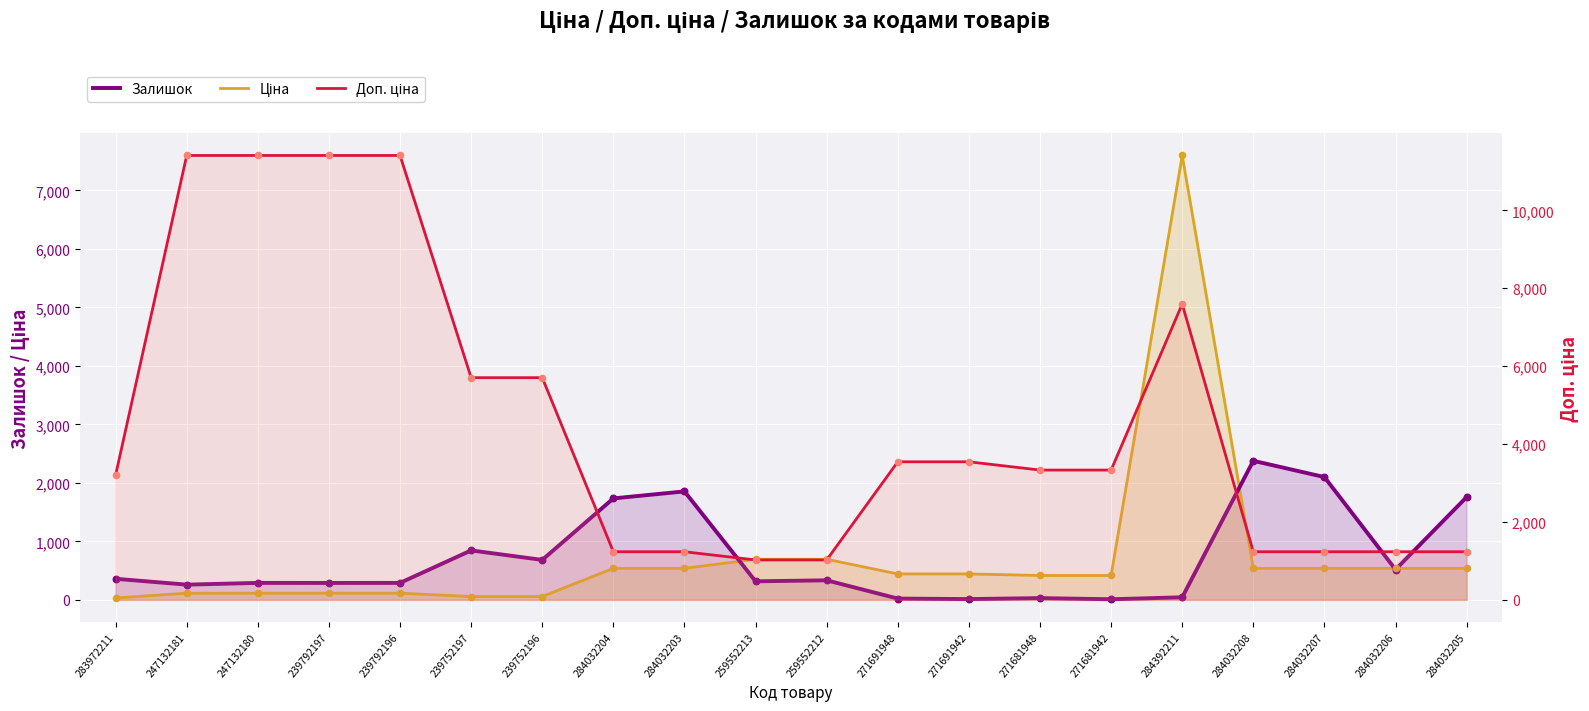

What are all the series names shown in the legend?

Залишок, Ціна, Доп. ціна